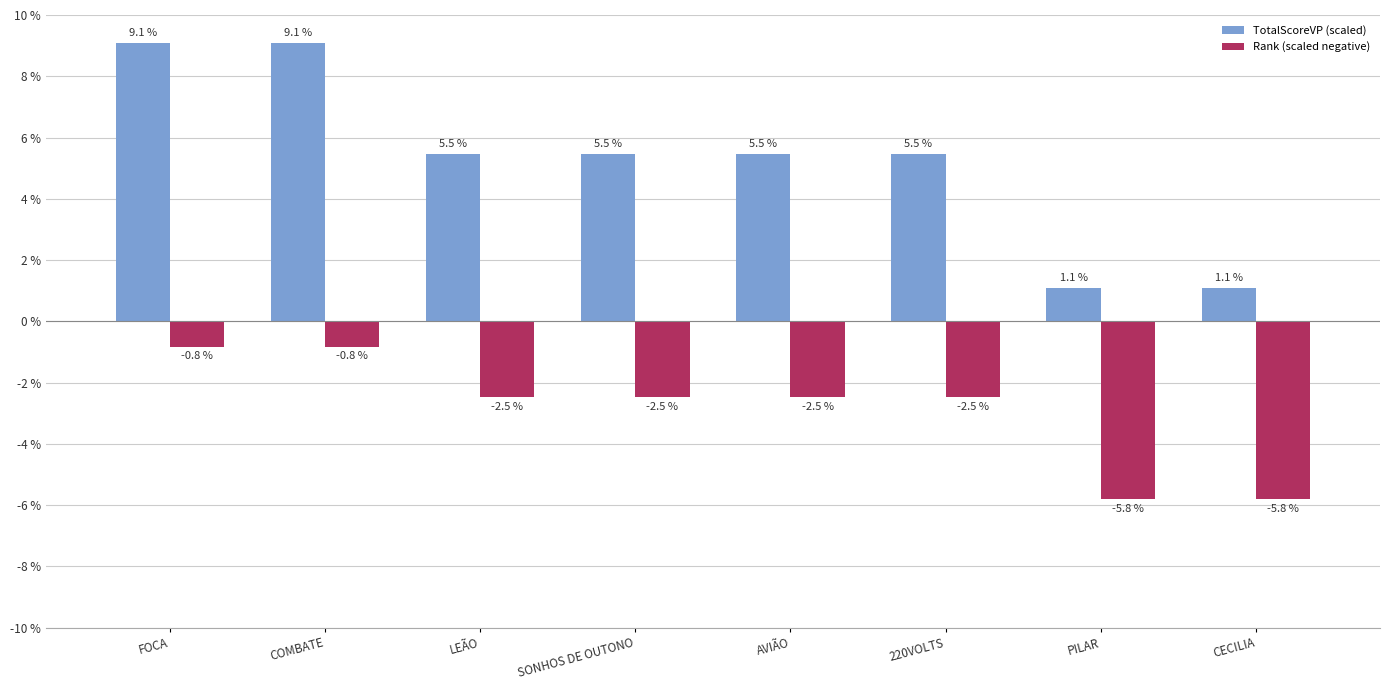

The value of Rank (scaled negative) at AVIÃO is -2.5. True or false?

True